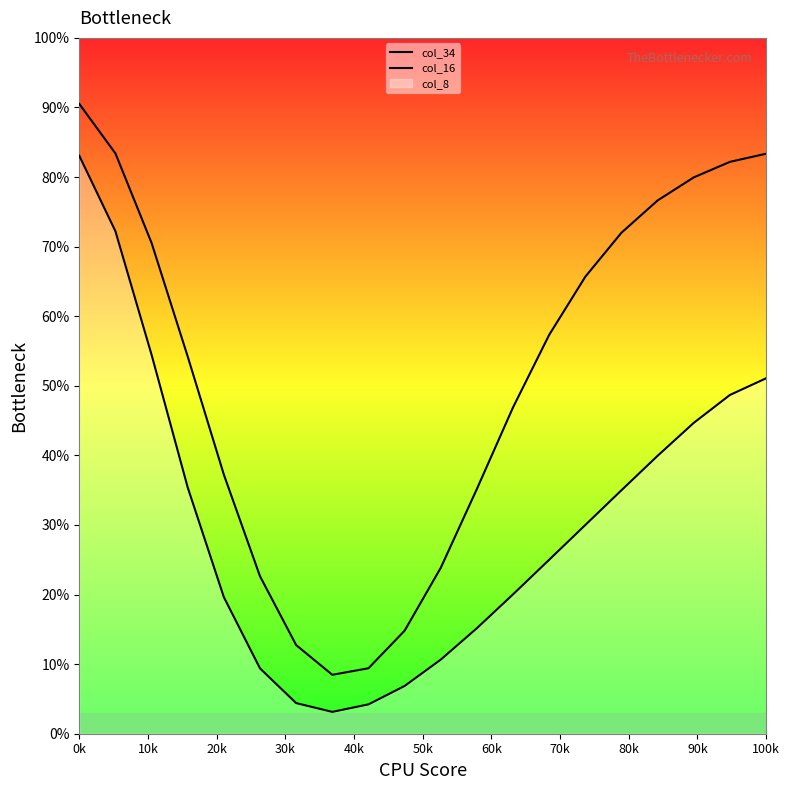

How many interior local valleys does the col_16 series have?

1